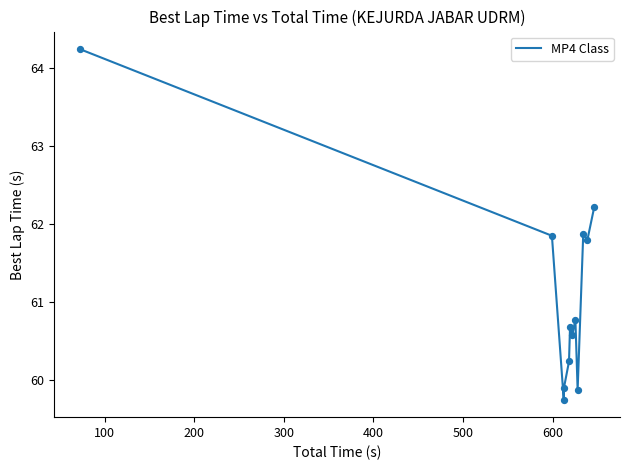

What is the maximum value shown in the chart?

64.2